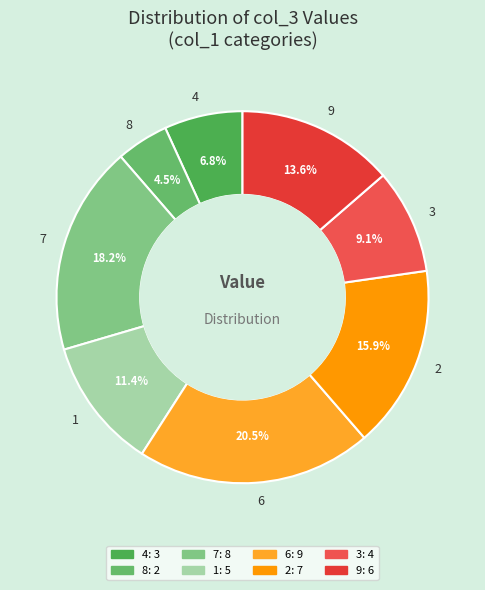

Is there any slice that represents more than half of the pie?

No